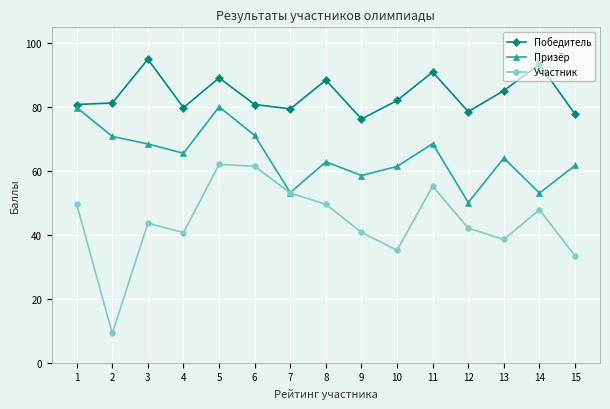

Is the value of Призёр at 3 greater than the value of Победитель at 9?

No